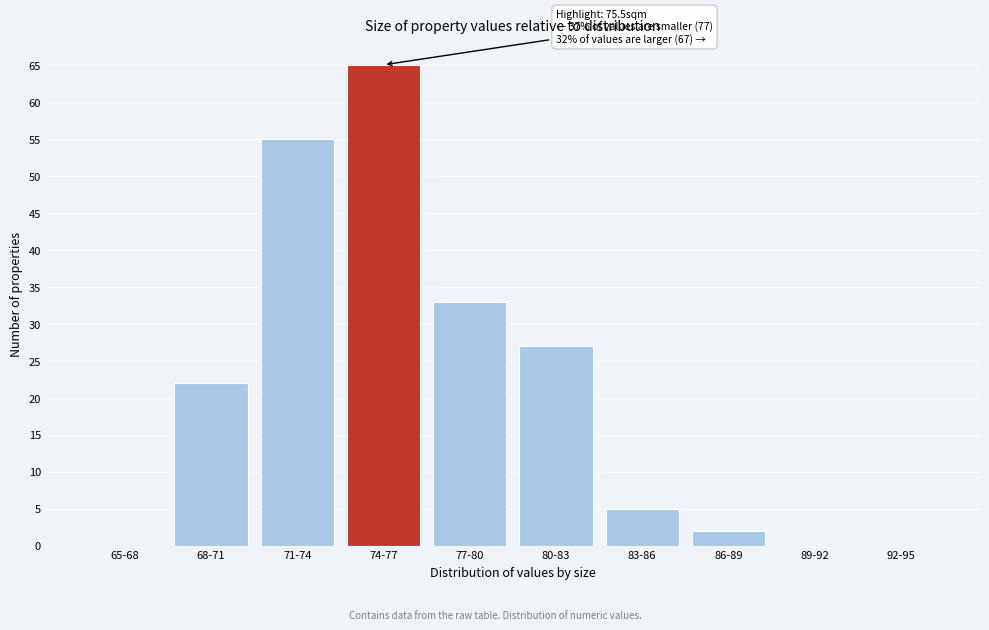

Reading right to left, extract all data points from this chart.

92-95=0	89-92=0	86-89=2	83-86=5	80-83=27	77-80=33	74-77=65	71-74=55	68-71=22	65-68=0